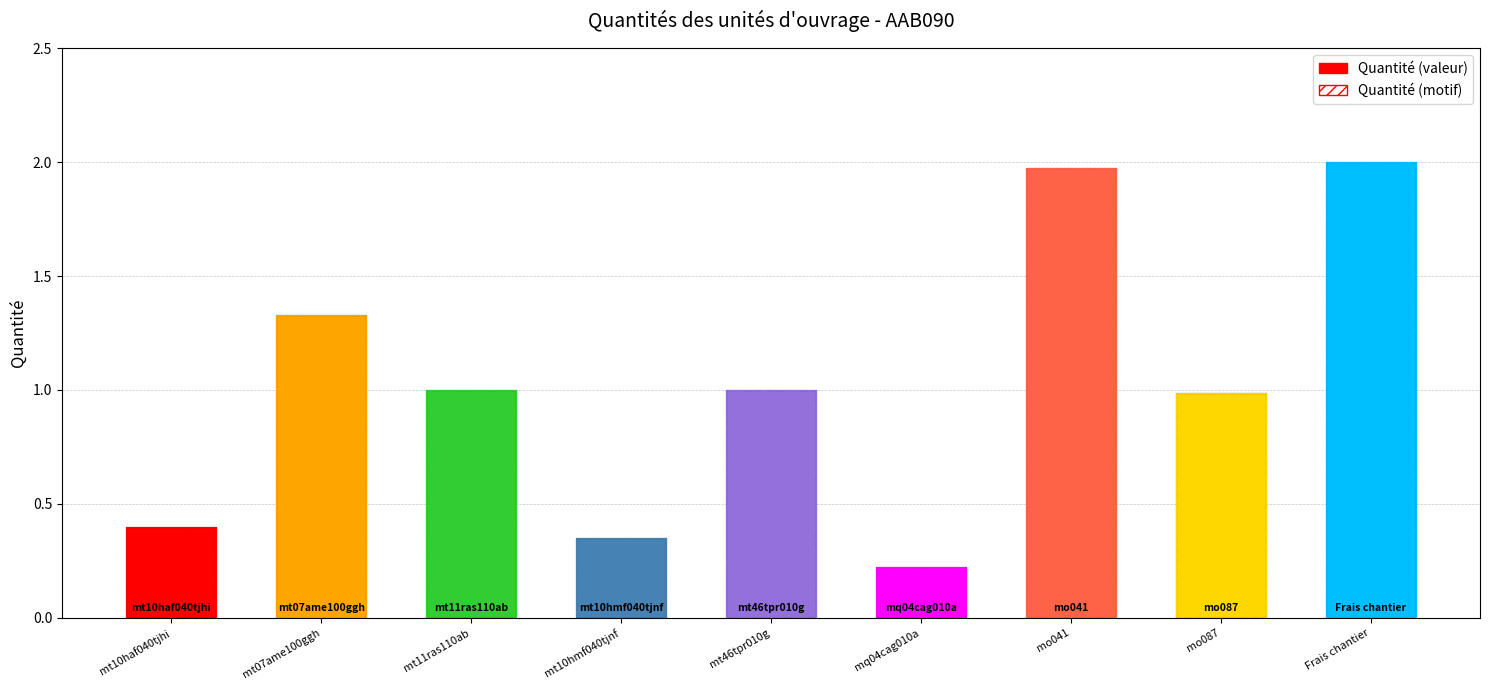

What is the value of the 5th bar from the left?

1.0